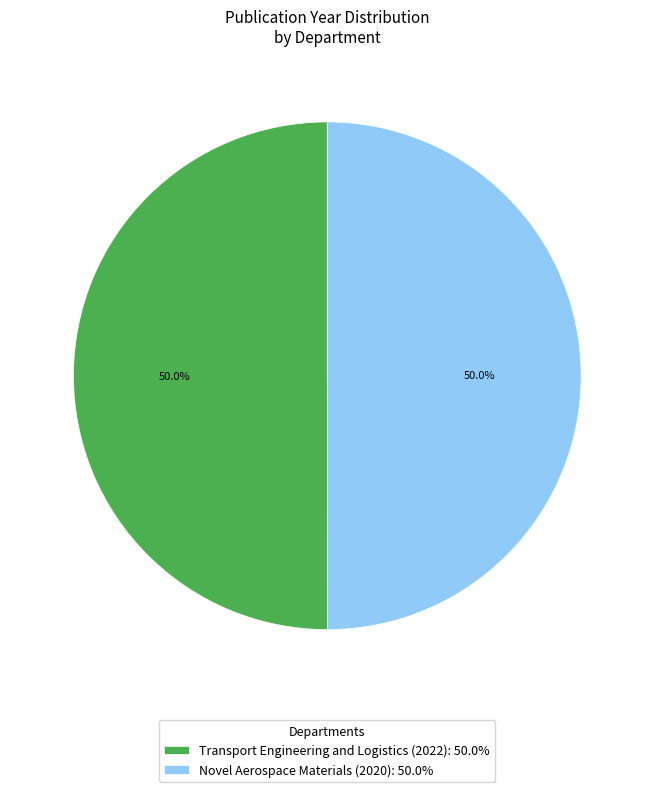

How many slices are in this pie chart?

2